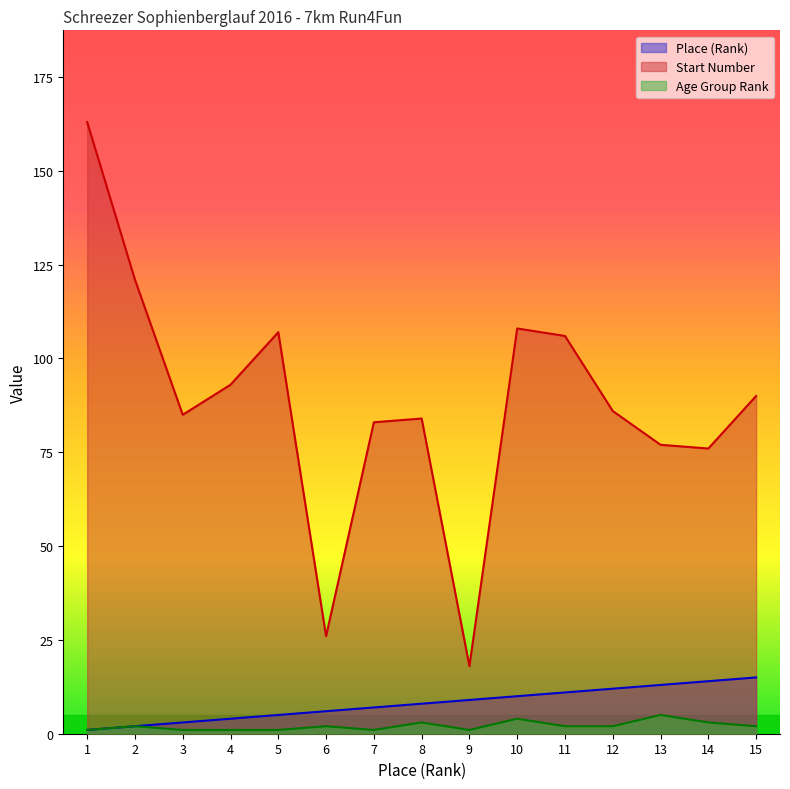

What is the minimum value for Place (Rank)?

1